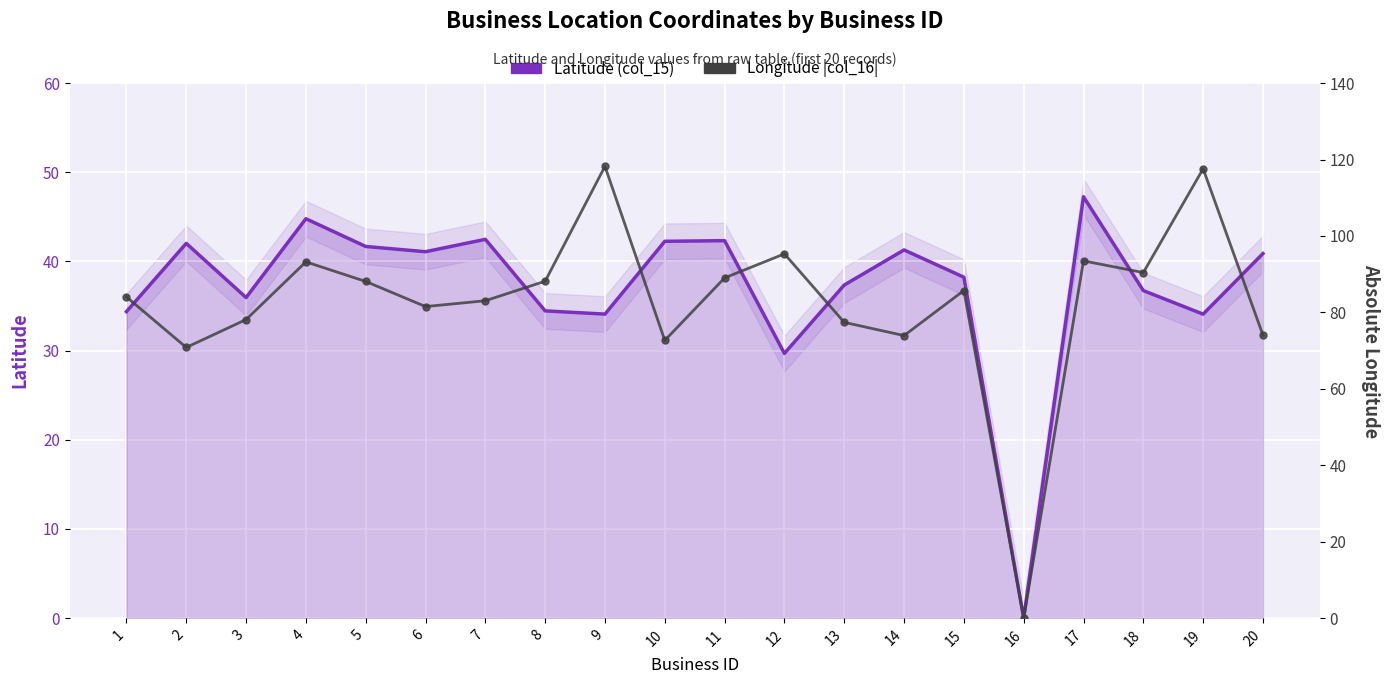

The value of Longitude |col_16| at 10 is 72.7. True or false?

True